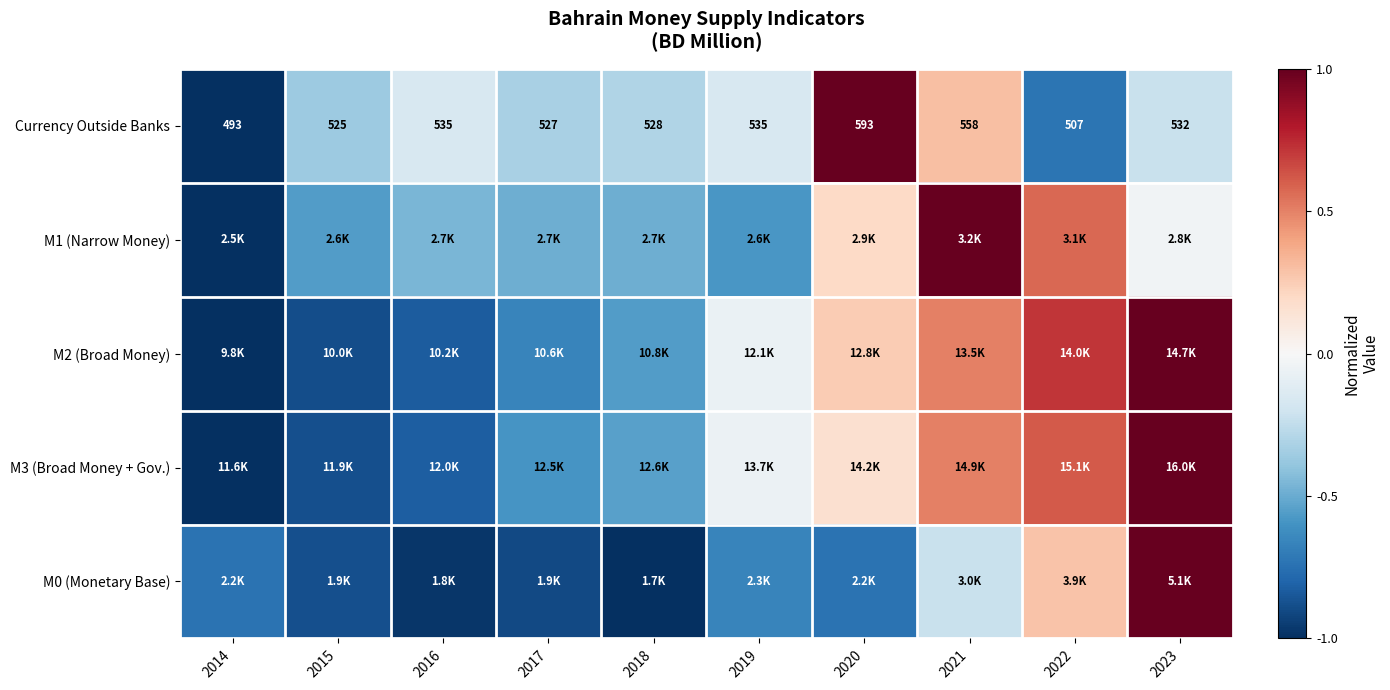

What is the maximum value shown in the chart?

1.0